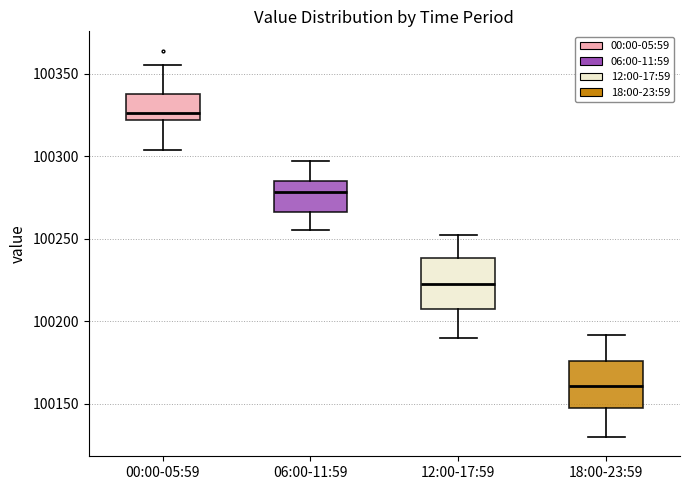

Reading left to right, transcribe this box plot: for each box, give where its median line is, the range the box spans, and where its two whiskers end, as read against the y-axis. The values are not printed on the chart, so give them approximately, as read against the axis.

00:00-05:59: median 100325, box 100320 to 100335, whiskers 100305 to 100355
06:00-11:59: median 100280, box 100265 to 100285, whiskers 100255 to 100295
12:00-17:59: median 100225, box 100205 to 100240, whiskers 100190 to 100250
18:00-23:59: median 100160, box 100145 to 100175, whiskers 100130 to 100190